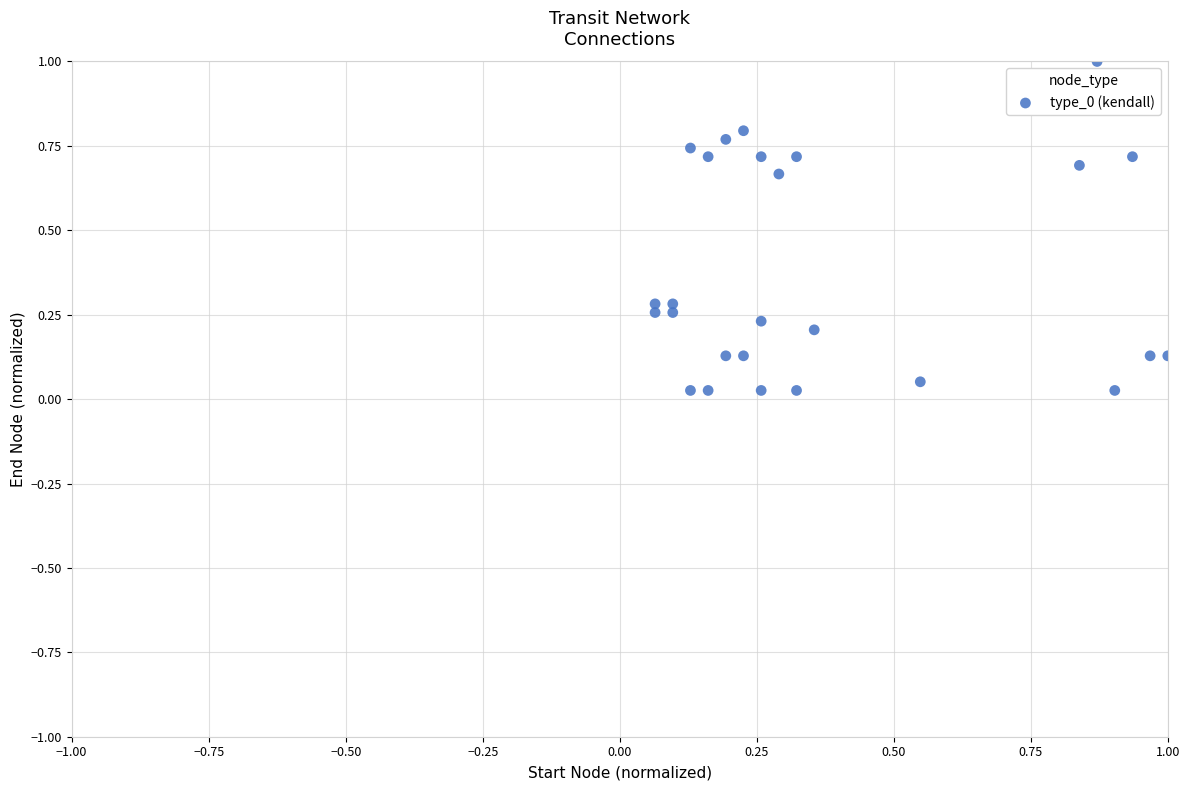

What is the range of Y values (max minus min)?

1.0